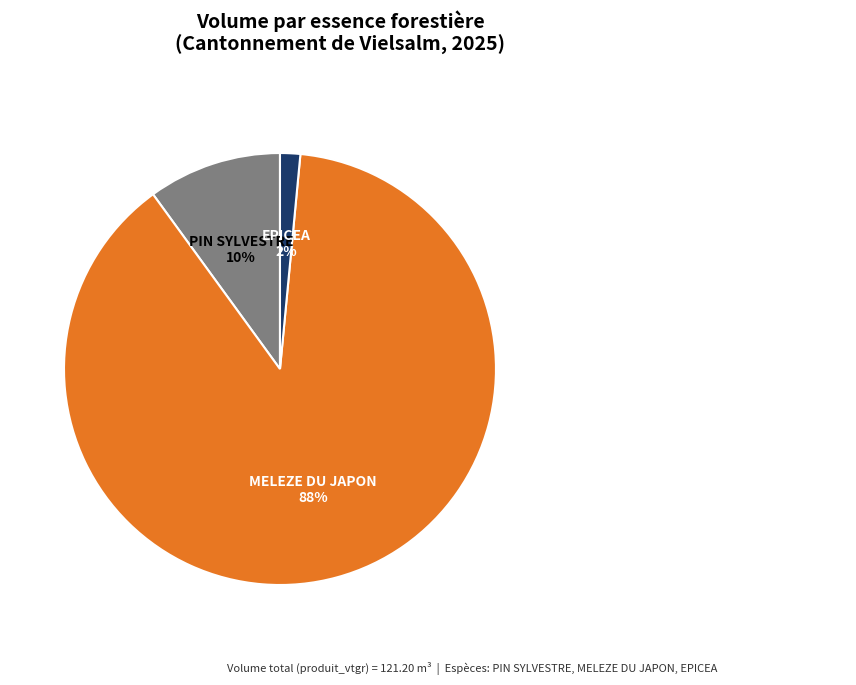

How many slices are in this pie chart?

3